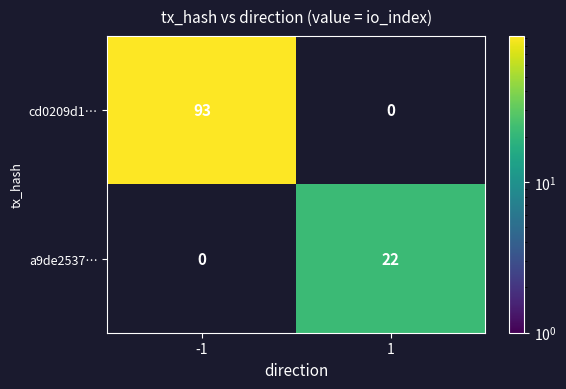

What is the average value of the a9de2537… series?

11